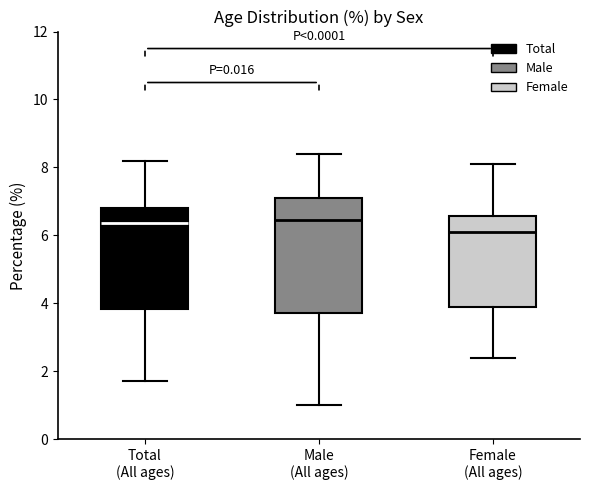

Reading left to right, read every box against the y-axis: the position of its median line, the range the box covers, and the ends of its whiskers. The values are not printed on the chart, so give them approximately, as read against the axis.

Total (All ages): median 6.4, box 3.8 to 6.8, whiskers 1.8 to 8.2
Male (All ages): median 6.4, box 3.8 to 7.2, whiskers 1.0 to 8.4
Female (All ages): median 6.2, box 4.0 to 6.6, whiskers 2.4 to 8.2